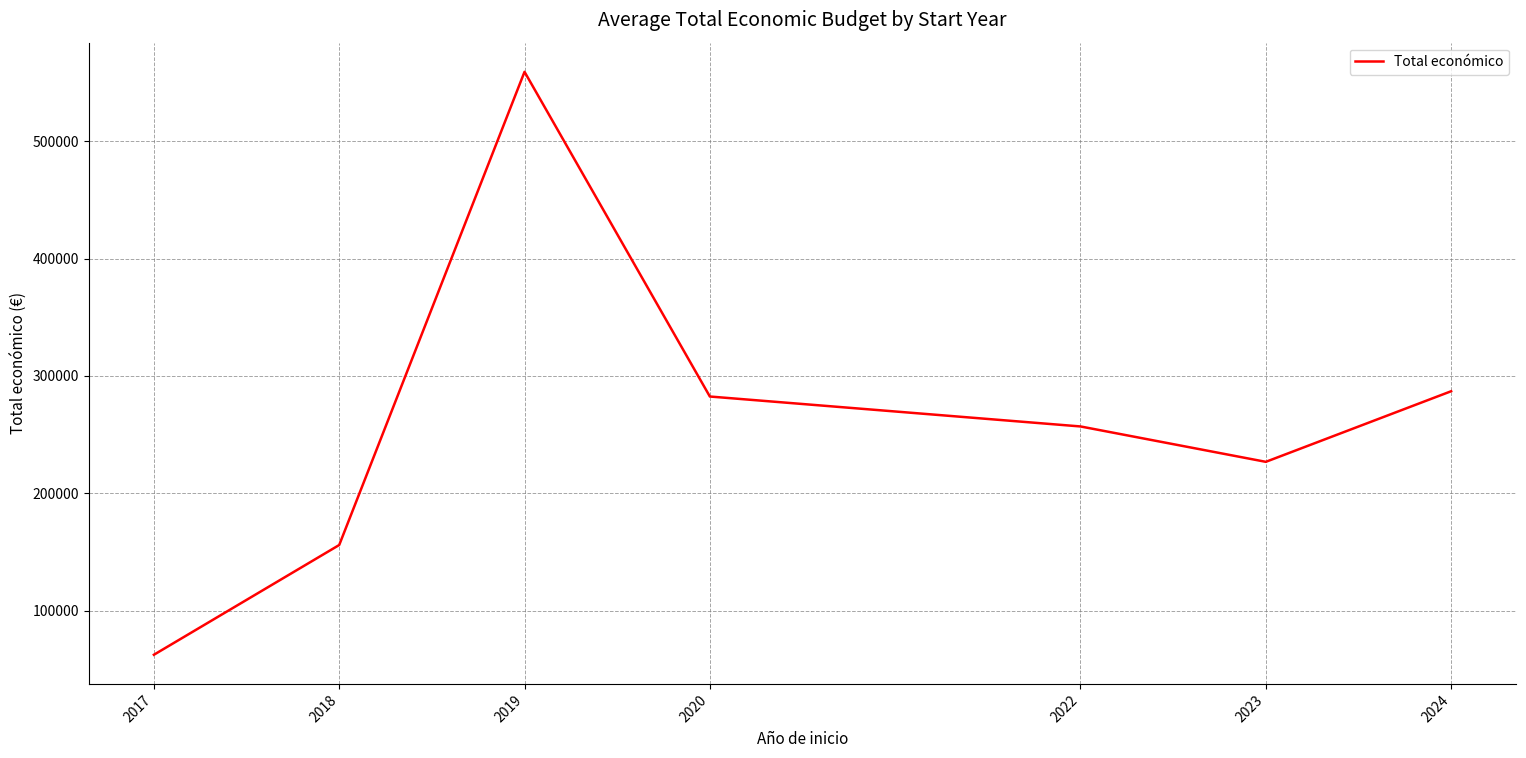

List the labels in order of value, largest first.

2019, 2024, 2020, 2022, 2023, 2018, 2017